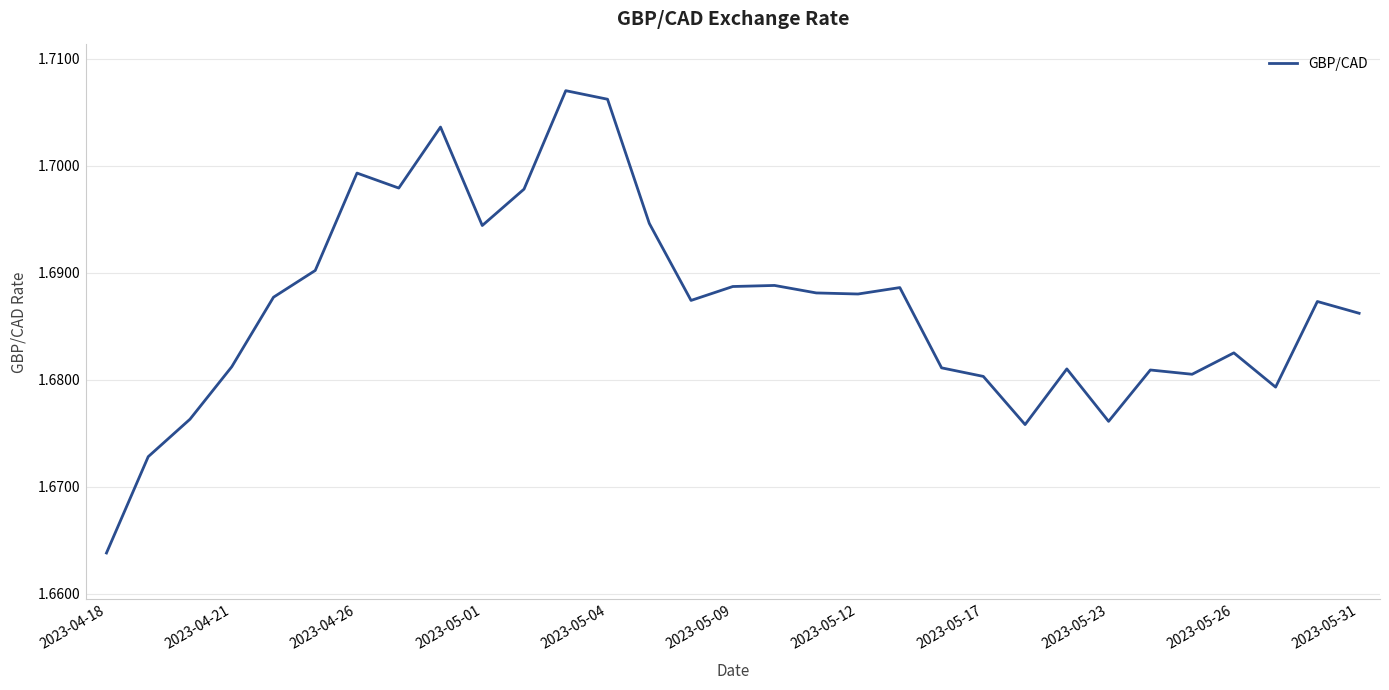

Count the values in the range 1 to 2.

31